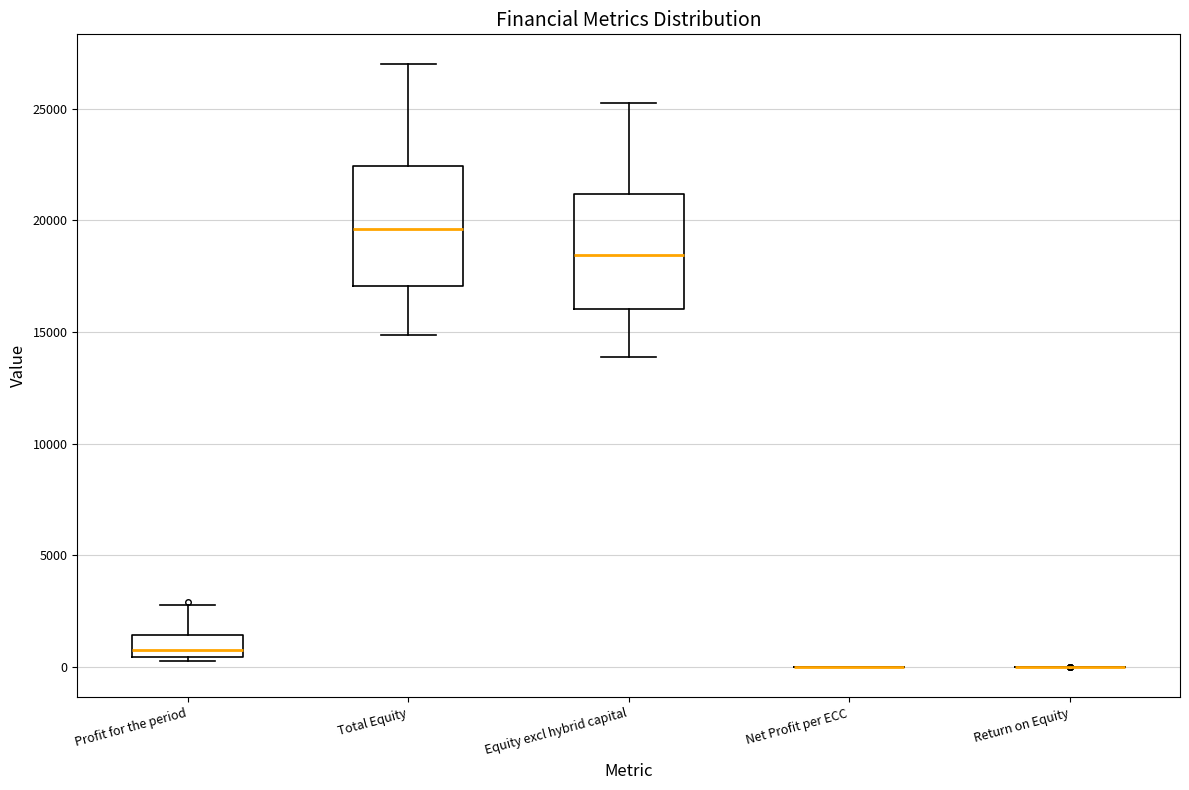

Reading left to right, transcribe this box plot: for each box, give where its median line is, the range the box spans, and where its two whiskers end, as read against the y-axis. The values are not printed on the chart, so give them approximately, as read against the axis.

Profit for the period: median 1000, box 500 to 1500, whiskers 500 (just below the box's lower edge) to 3000
Total Equity: median 19500, box 17000 to 22500, whiskers 15000 to 27000
Equity excl hybrid capital: median 18500, box 16000 to 21000, whiskers 14000 to 25000
Net Profit per ECC: box collapsed to a line at 0, whiskers 0 to 0
Return on Equity: box collapsed to a line at 0, whiskers 0 to 0